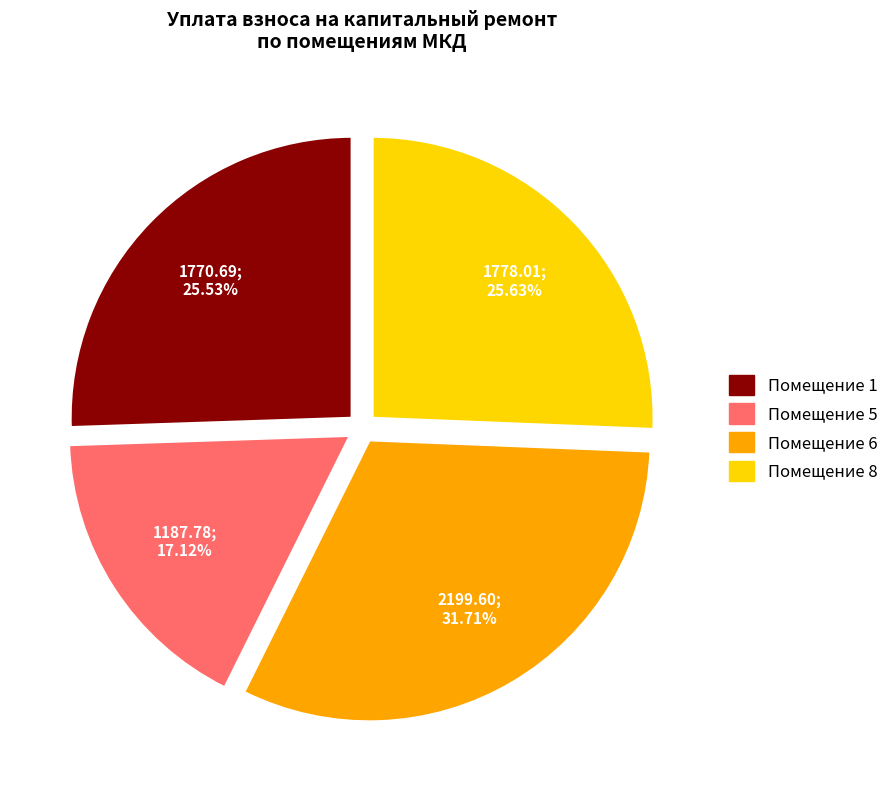

Is there a majority slice in this chart?

No